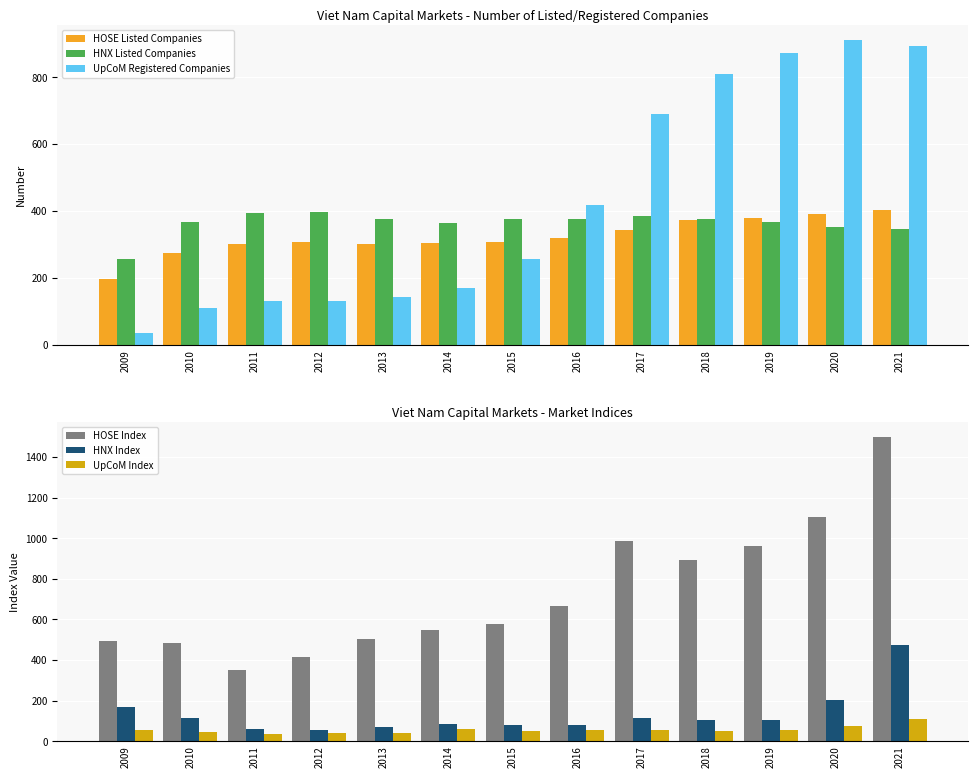

Rank the categories by HOSE Index value from highest to lowest.

2021, 2020, 2017, 2019, 2018, 2016, 2015, 2014, 2013, 2009, 2010, 2012, 2011